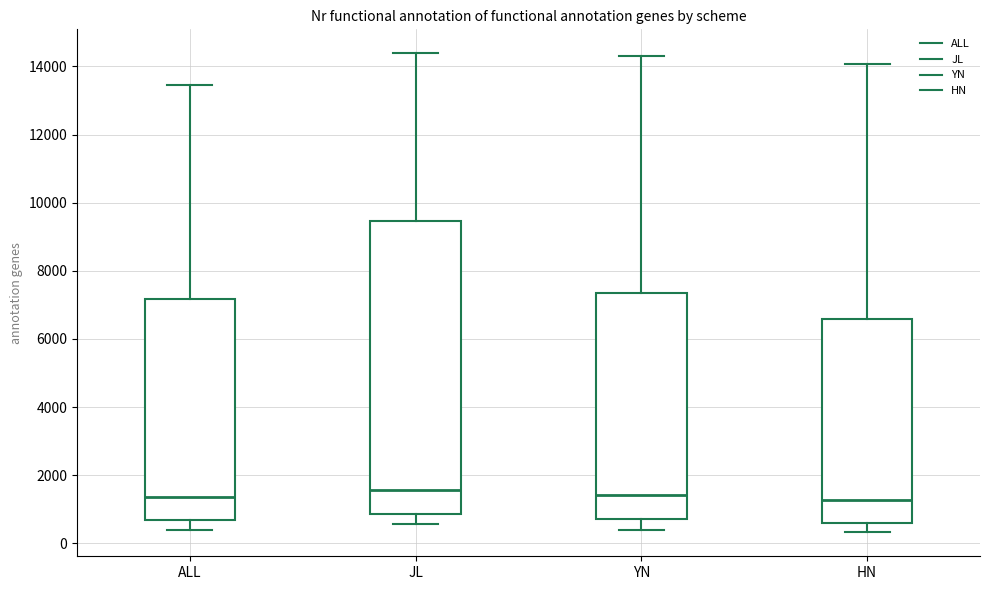

Reading left to right, read every box against the y-axis: the position of its median line, the range the box covers, and the ends of its whiskers. The values are not printed on the chart, so give them approximately, as read against the axis.

ALL: median 1400, box 600 to 7200, whiskers 400 to 13400
JL: median 1600, box 800 to 9400, whiskers 600 to 14400
YN: median 1400, box 800 to 7400, whiskers 400 to 14400
HN: median 1200, box 600 to 6600, whiskers 400 to 14000